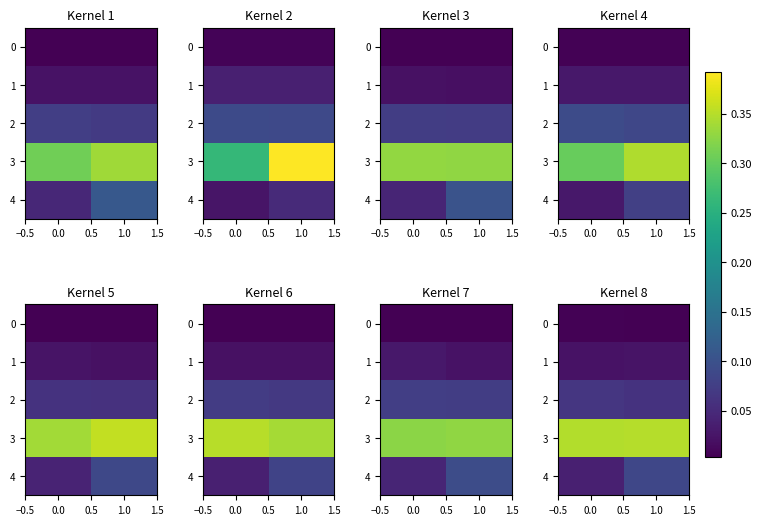

Is it true that 2 equals 0.0 at 0.0?

False